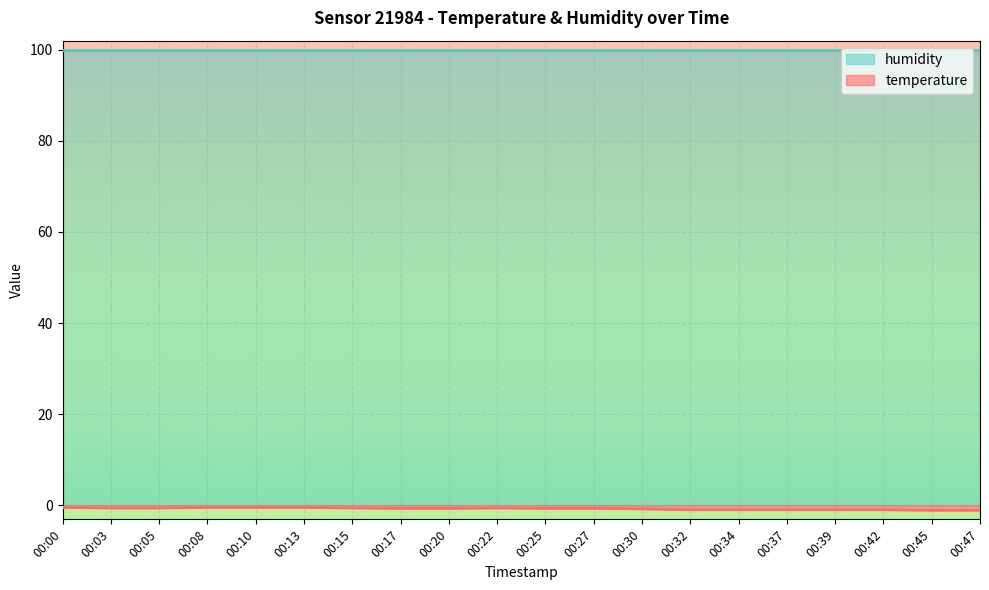

True or false: there are more than 2 points higher than both neighbors.

False